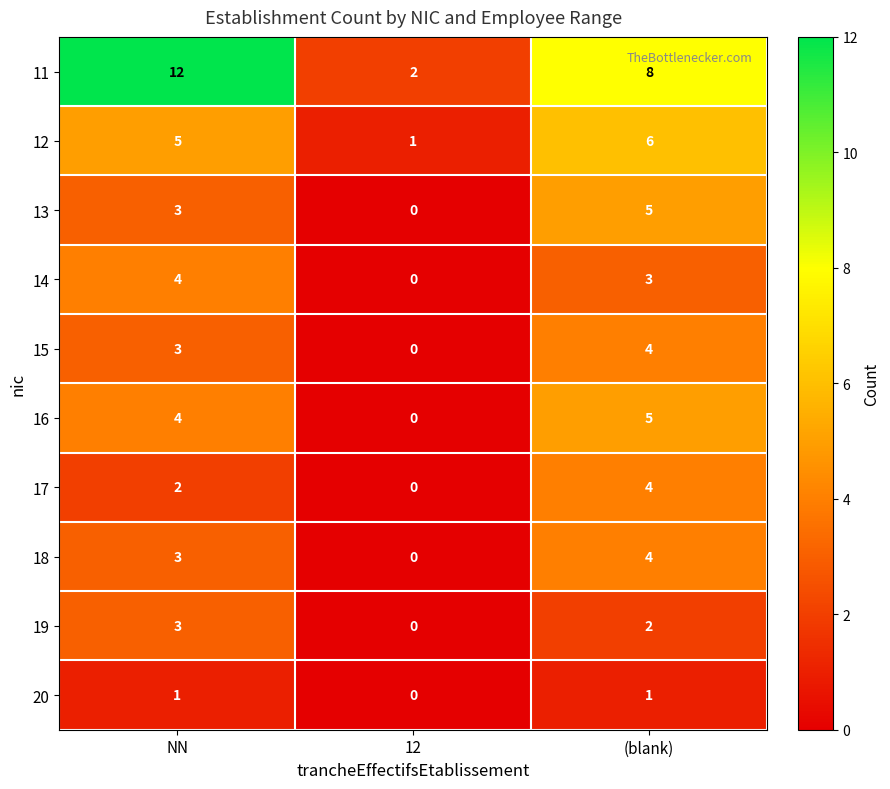

Reading right to left, transcribe all the data shown in this chart.

11: 8	2	12
12: 6	1	5
13: 5	0	3
14: 3	0	4
15: 4	0	3
16: 5	0	4
17: 4	0	2
18: 4	0	3
19: 2	0	3
20: 1	0	1